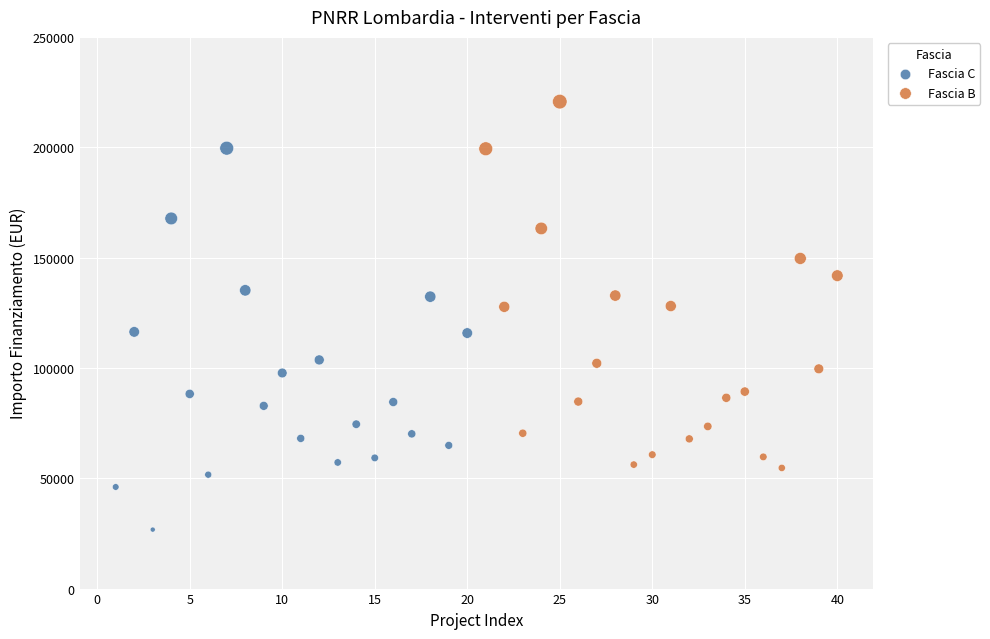

Which series contains the highest Y value?

Fascia B